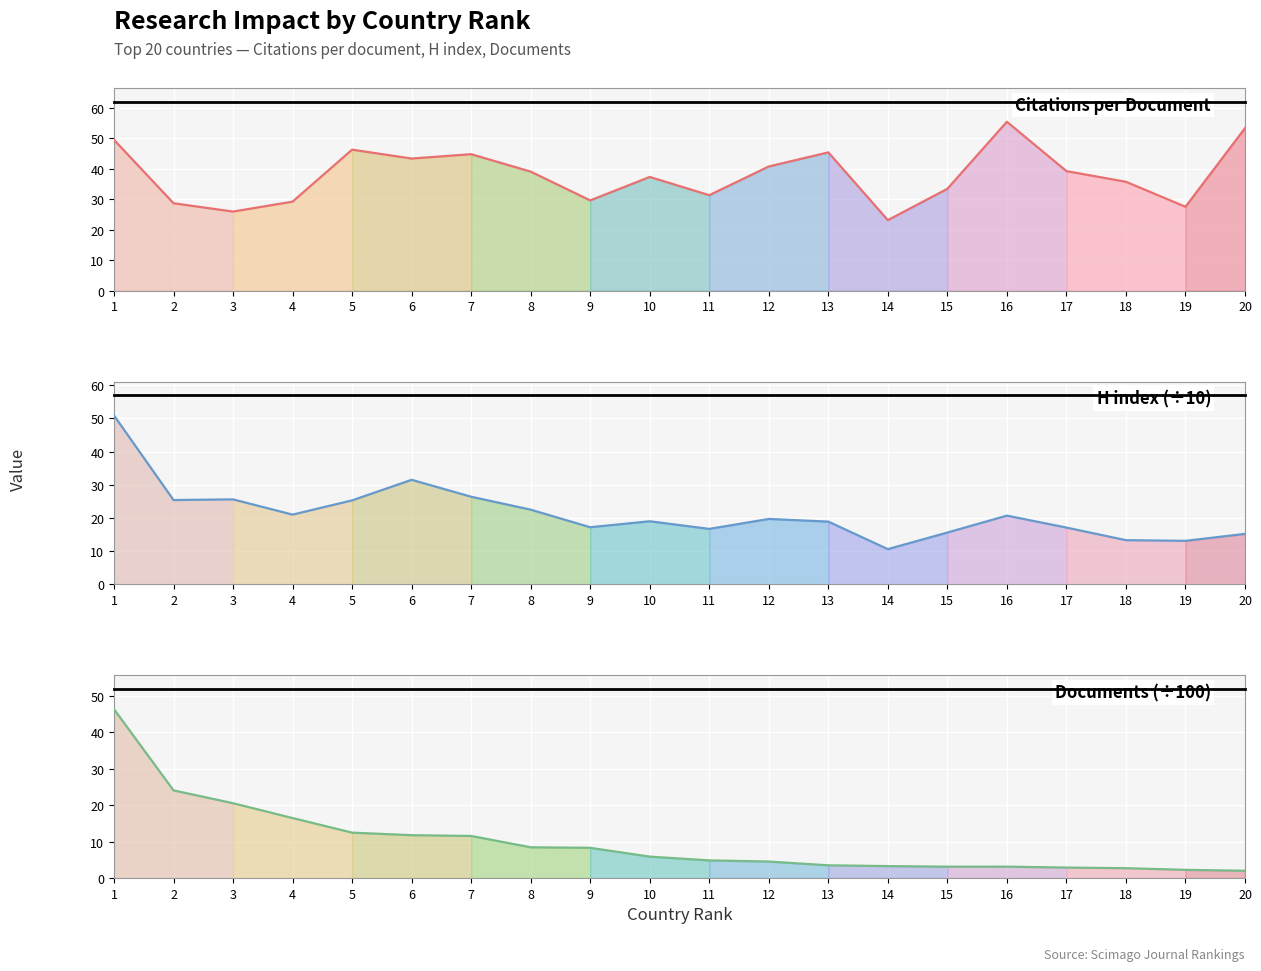

True or false: H index (÷10) and Documents (÷100) intersect in this chart.

False